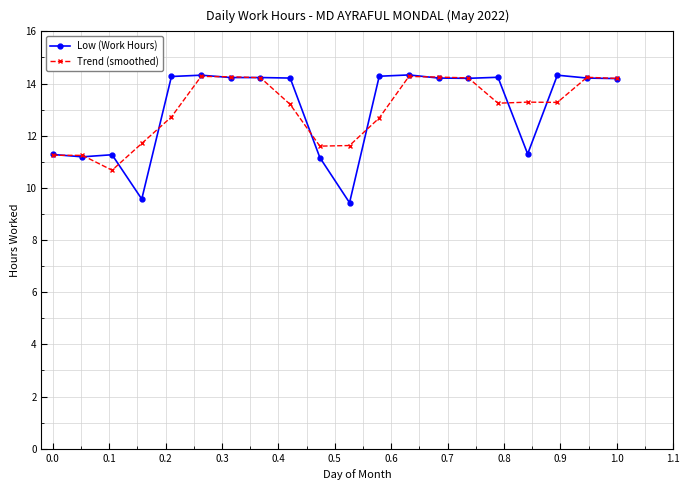

True or false: Trend (smoothed) has more than 1 interior local peaks.

True